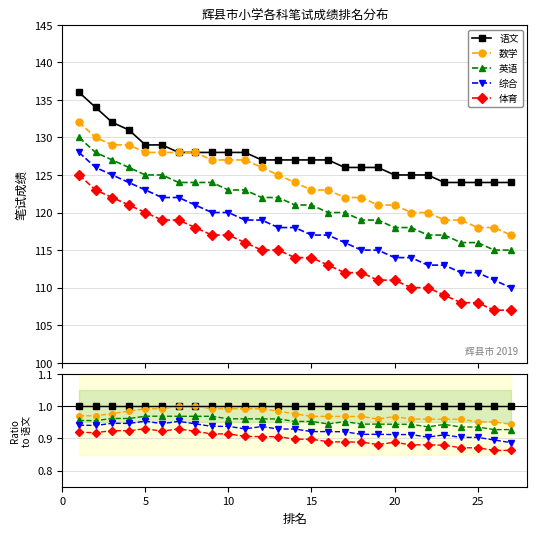

Which series has the largest total across all categories?

语文